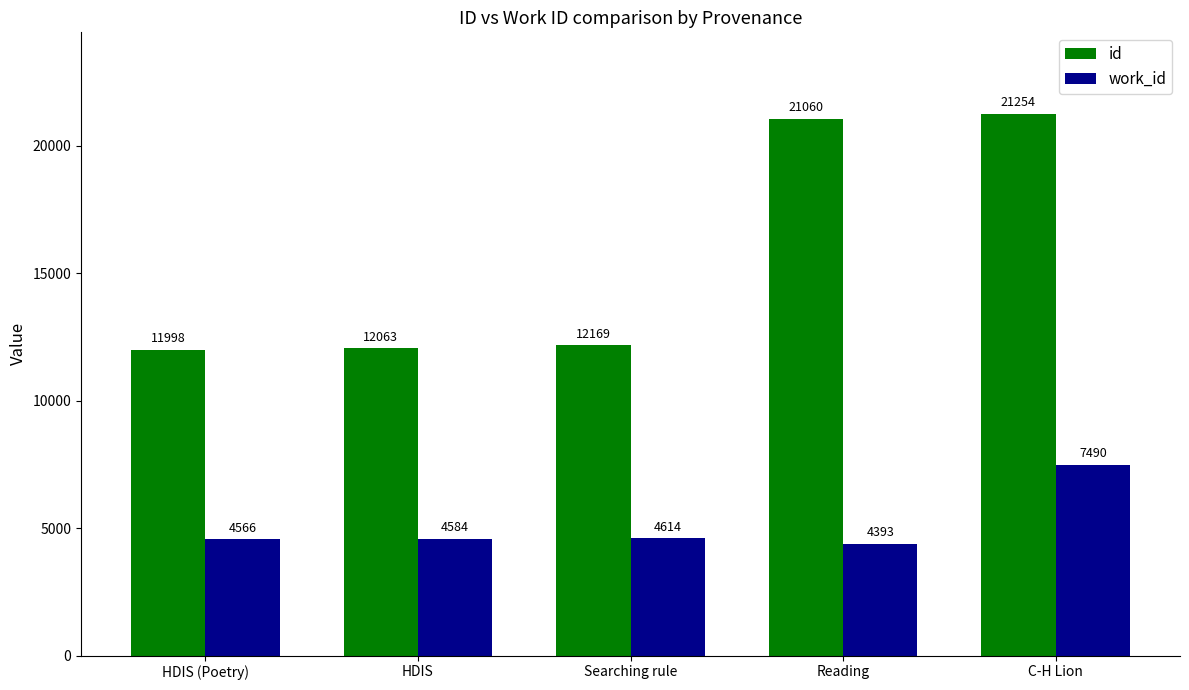

What is the approximate value of id at HDIS (Poetry), to the nearest 100?

12000